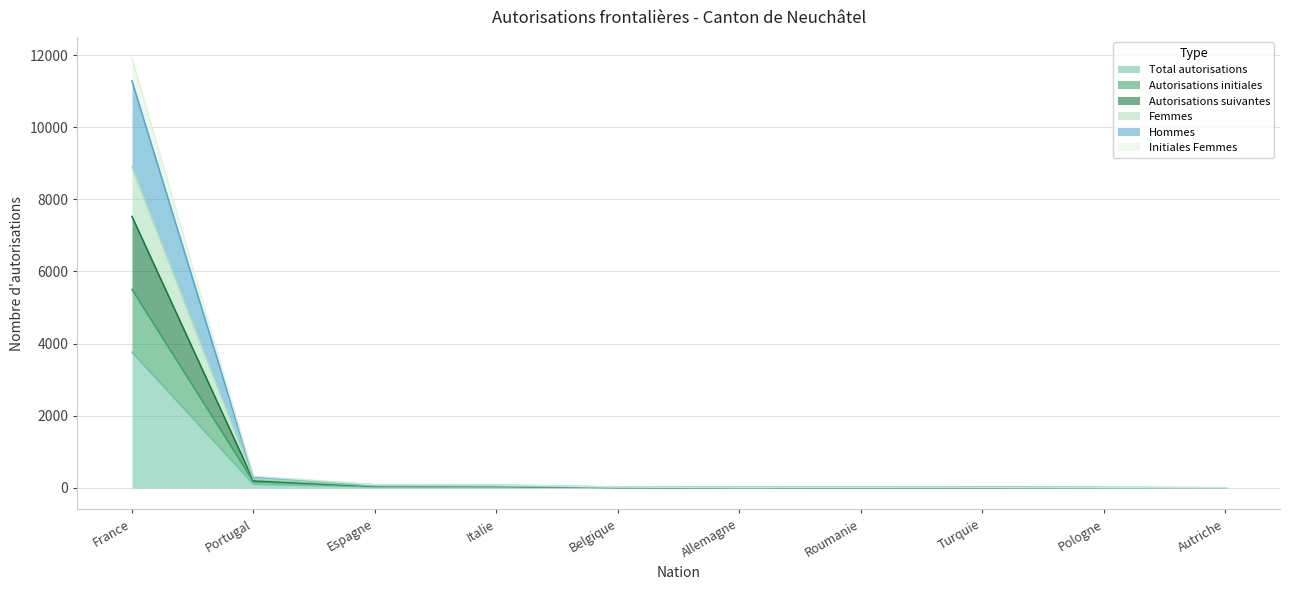

What is the lowest value of the Initiales Femmes series?

2